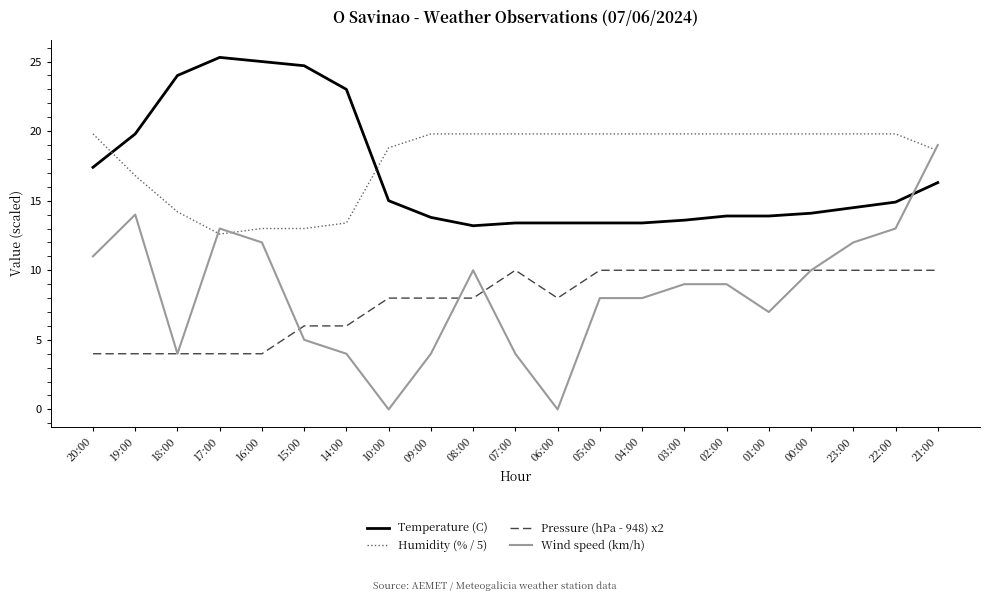

Is it true that Temperature (C) equals 7.0 at 05:00?

False